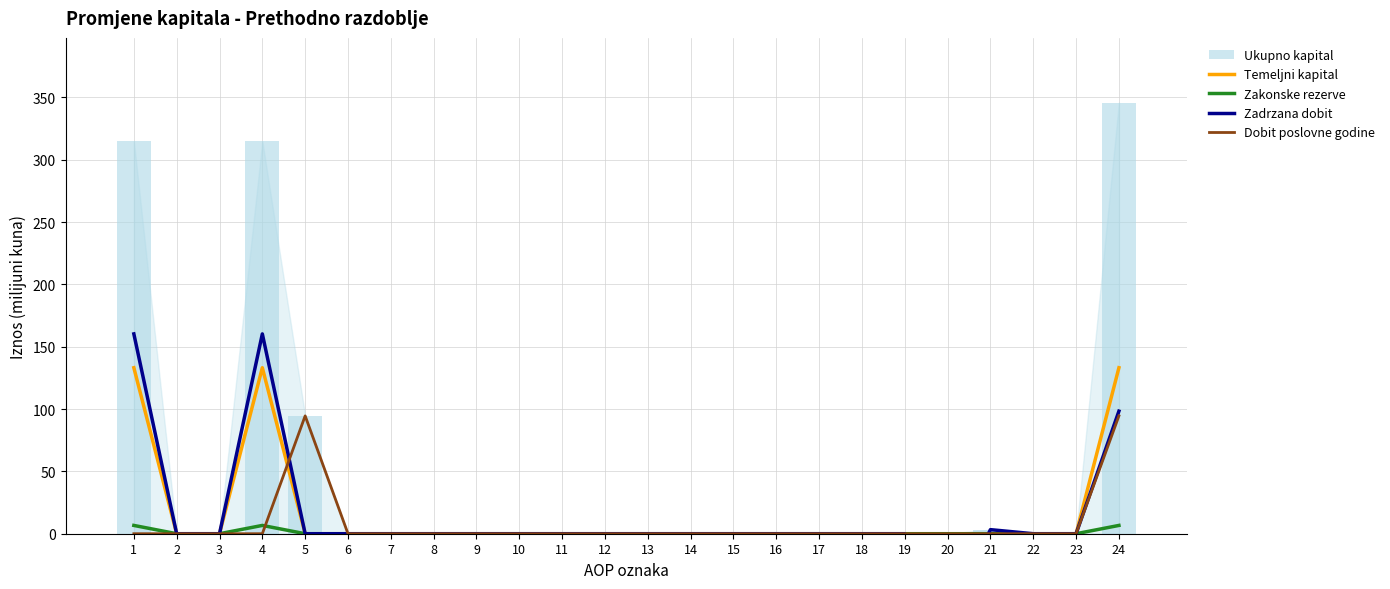

Are the bars grouped side by side (vs. stacked)?

Yes